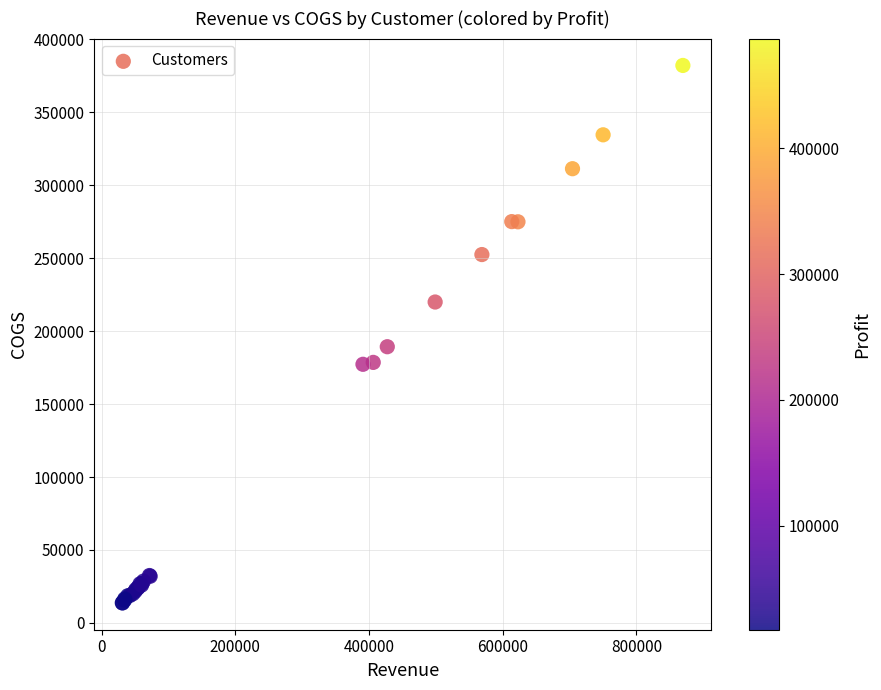

What Y value in the scatter plot is closest to 197950?

189331